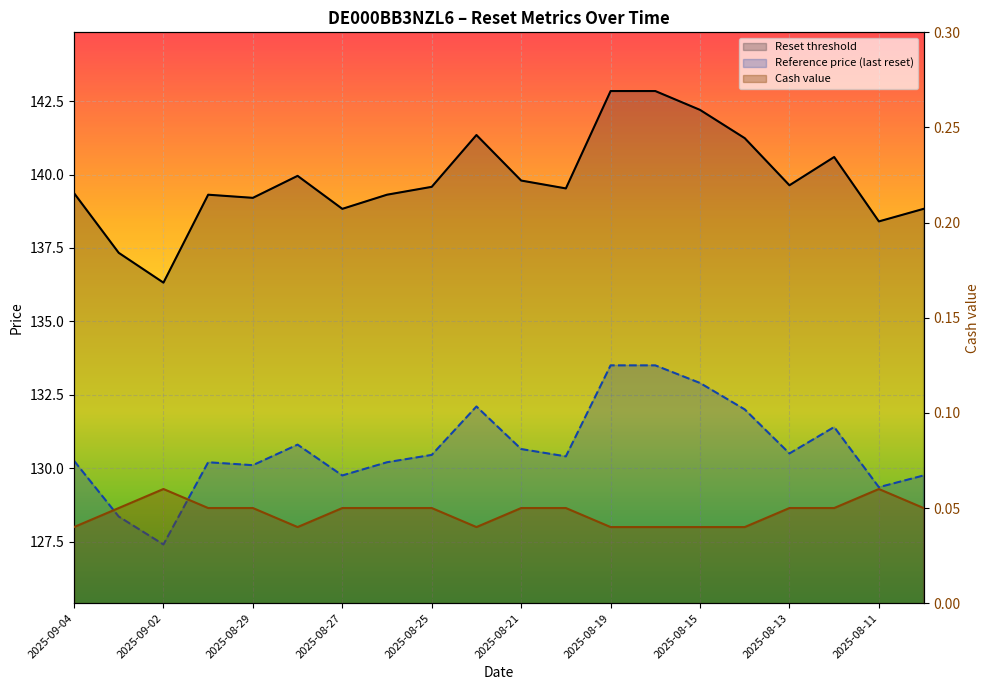

At which category is the sum across all series the highest?

12